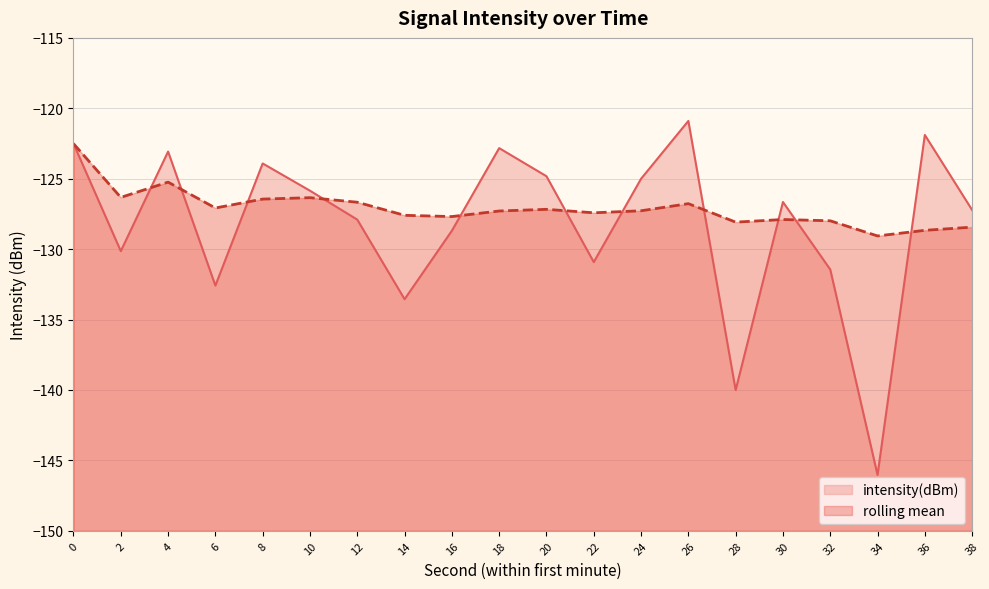

Where is the first local maximum for rolling_mean?

4